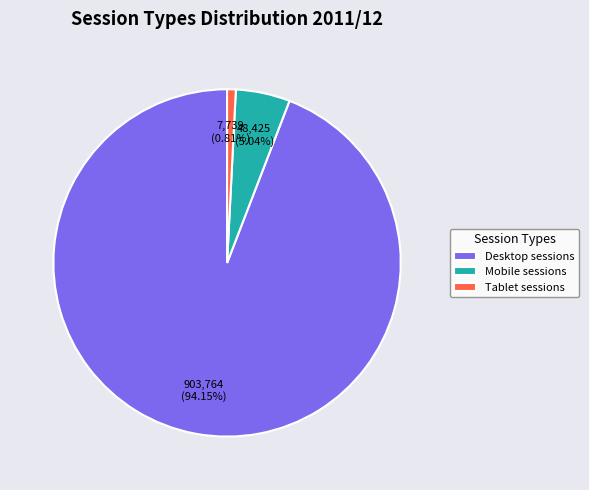

Rank the categories by value from lowest to highest.

Tablet sessions, Mobile sessions, Desktop sessions